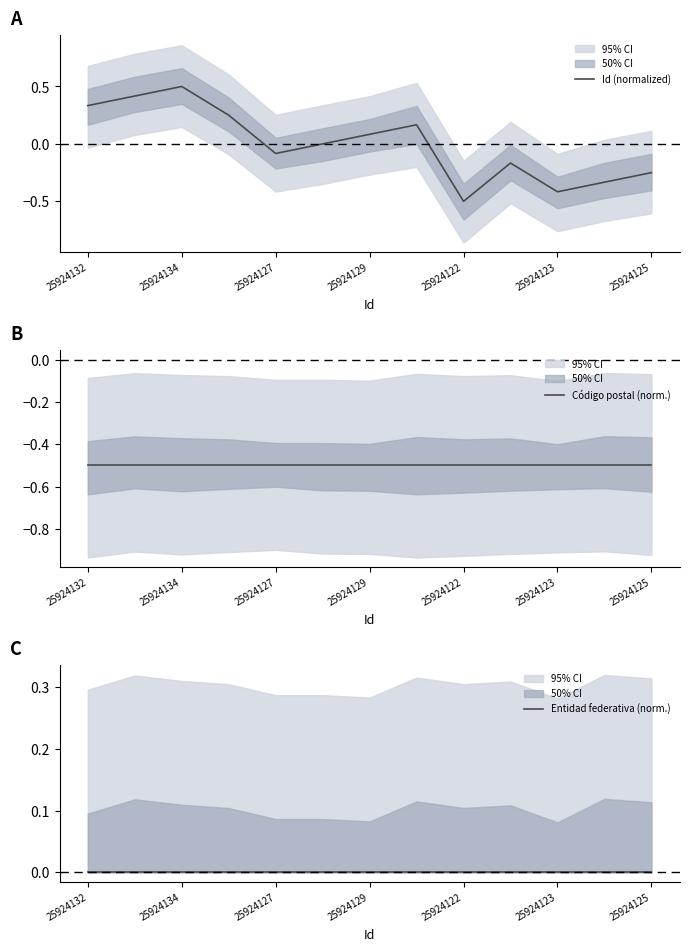

Is it true that Id (normalized) equals 0.9 at 25924134?

False